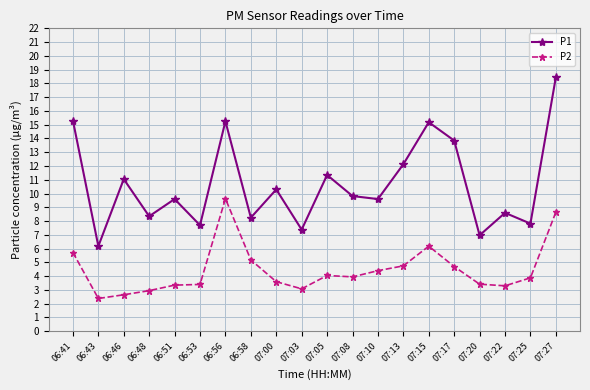

True or false: P1 and P2 intersect in this chart.

False